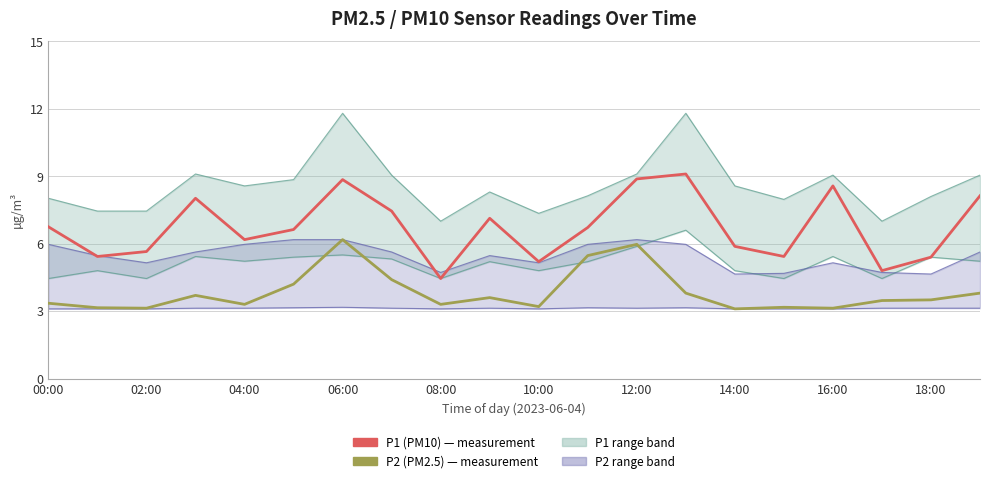

What is the value of the P2 (PM2.5) point at the 19th from the left?

3.5